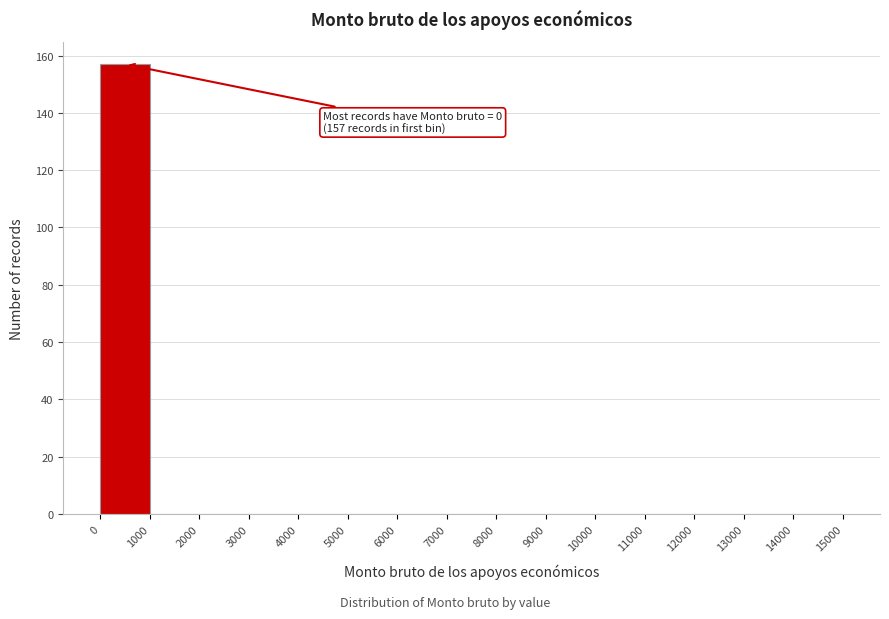

Which range on the x-axis has the tallest bar?

0 to 1000